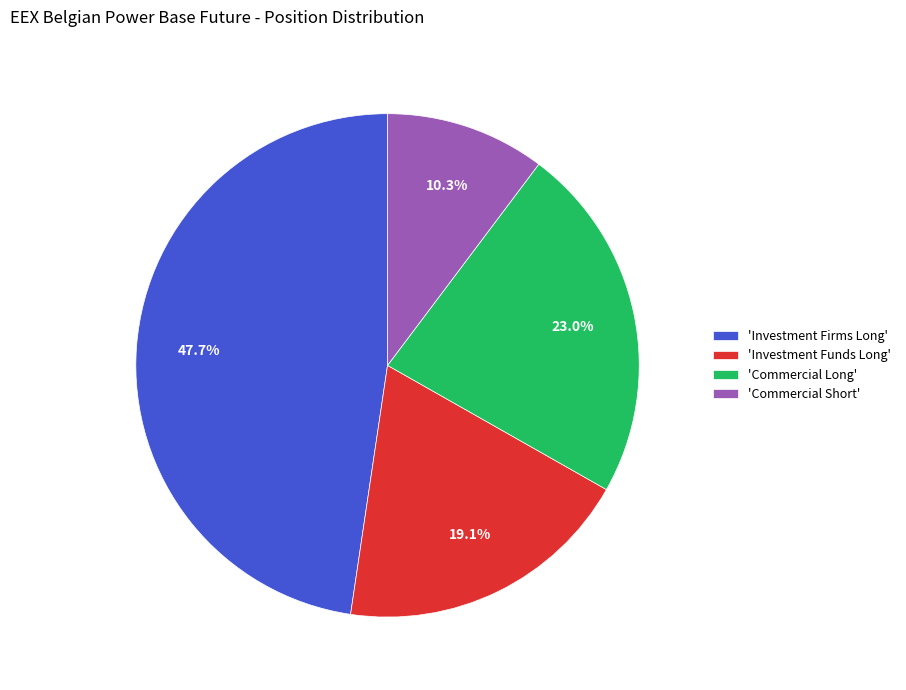

What percentage do 'Commercial Short' and 'Investment Funds Long' together represent?

29.4%